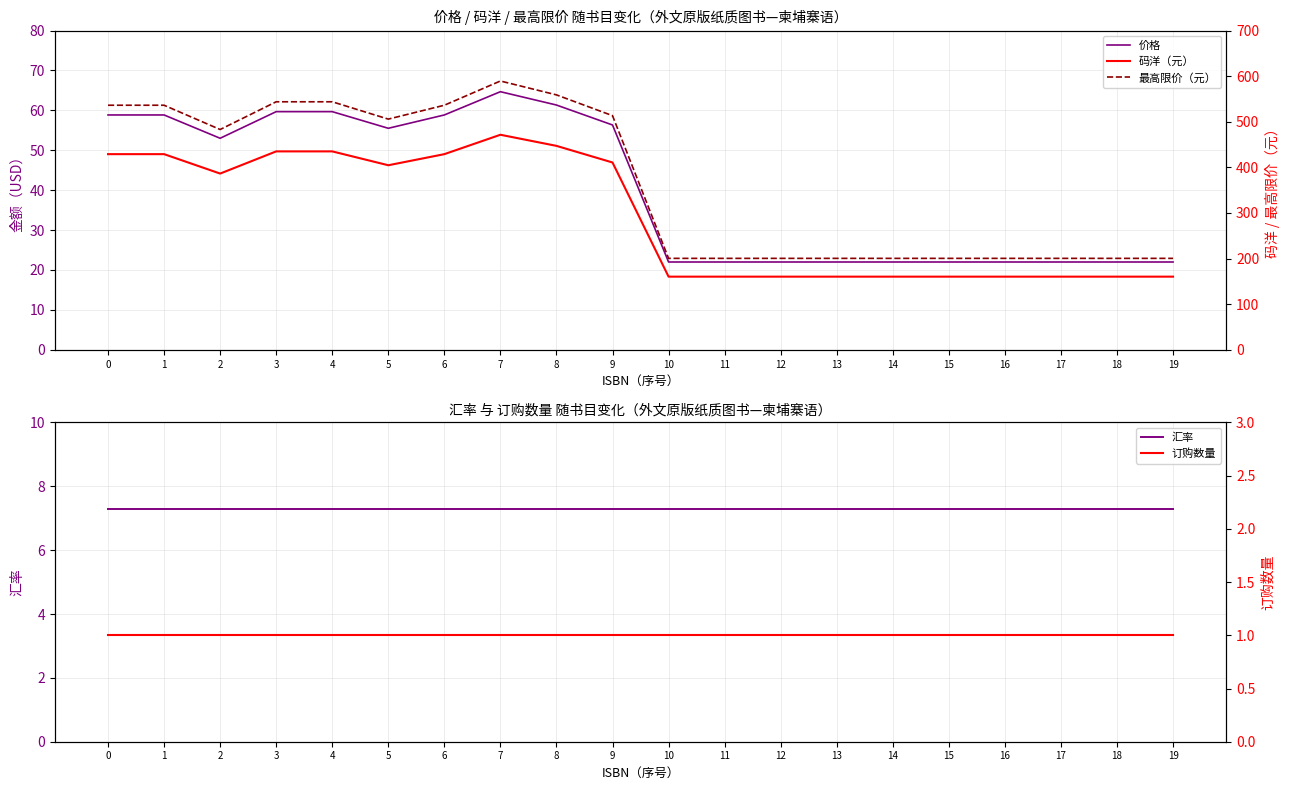

True or false: 价格 has more than 0 points higher than both neighbors.

True